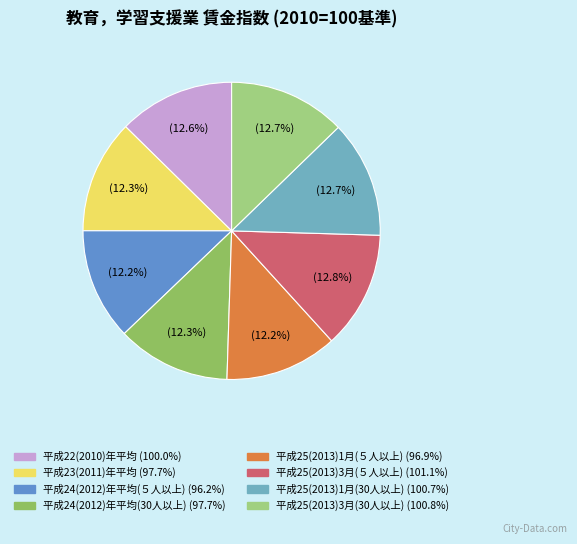

Combined, do 平成24(2012)年平均(５人以上) and 平成25(2013)1月(30人以上) account for over 50%?

No